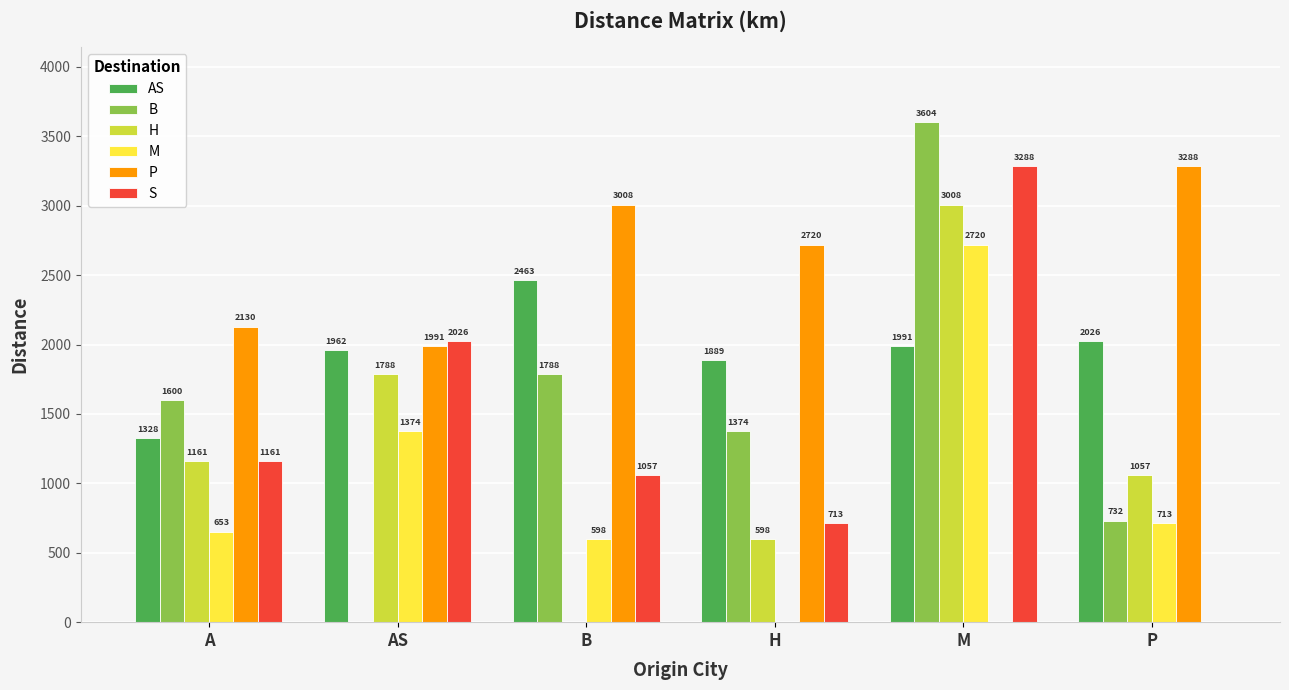

The P series shows 4223 at H. True or false?

False